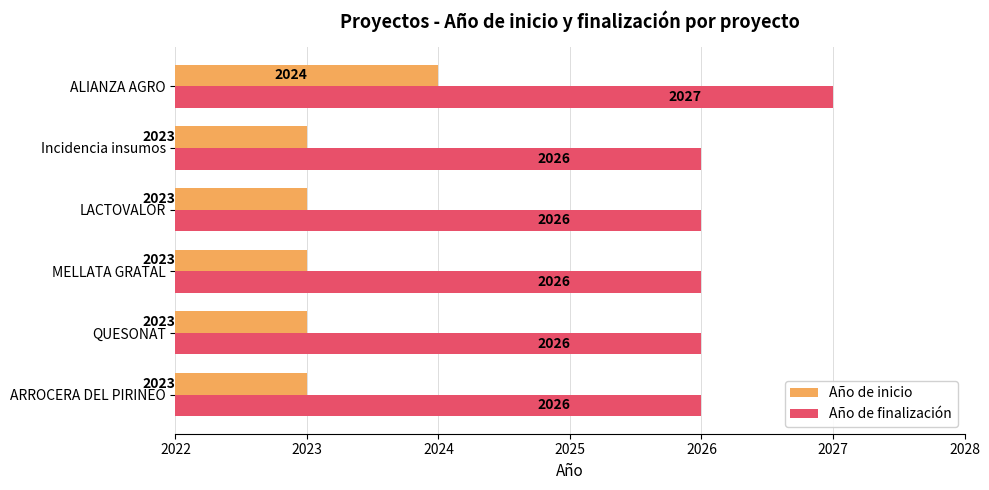

How many Año de finalización values are between 2026 and 2027?

6